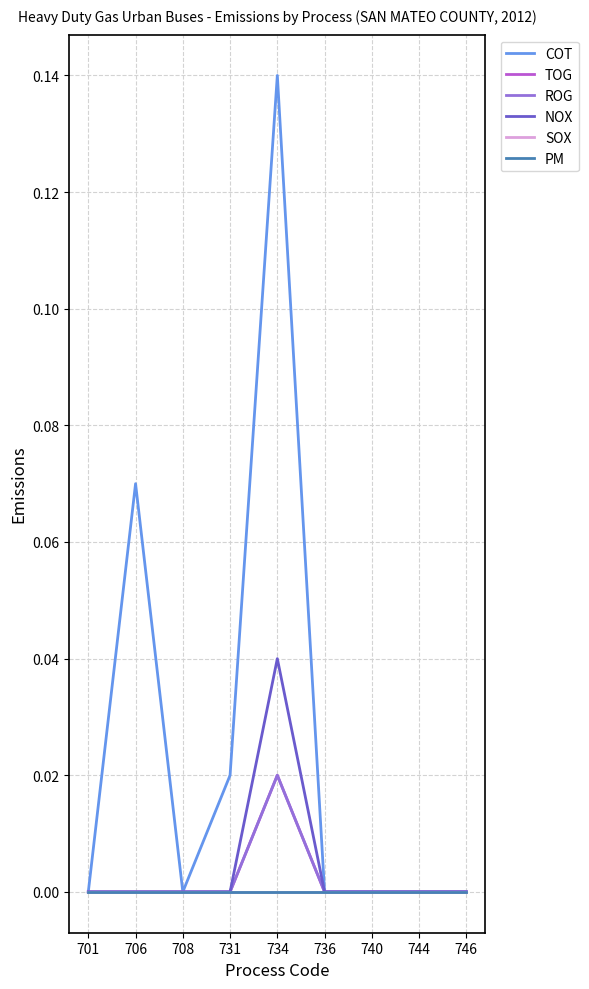

Is the value of SOX at 701 greater than the value of ROG at 708?

No